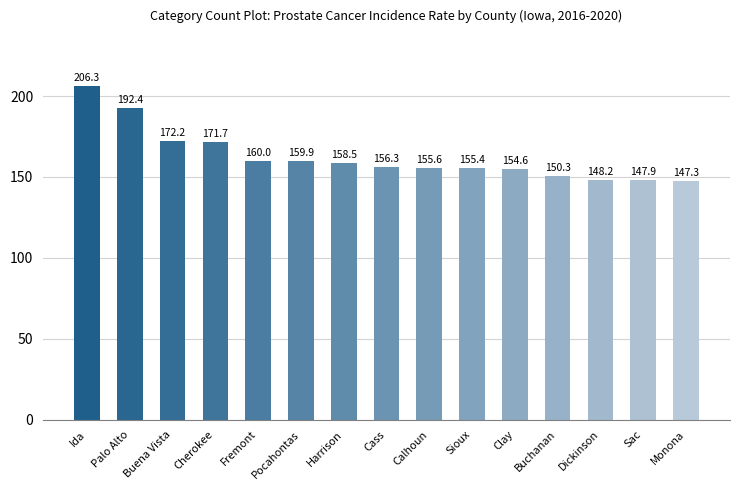

Reading right to left, what are all the values shown in this chart?

147.3	147.9	148.2	150.3	154.6	155.4	155.6	156.3	158.5	159.9	160.0	171.7	172.2	192.4	206.3